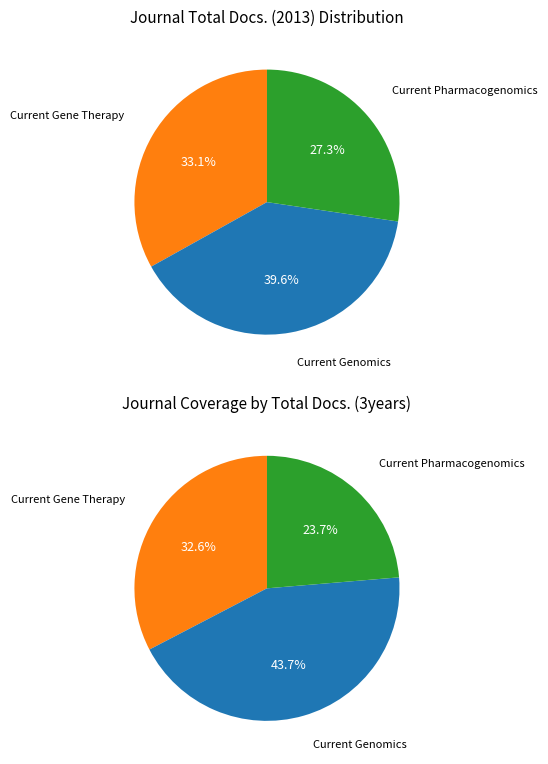

Which category has the biggest portion of the pie?

Current Genomics